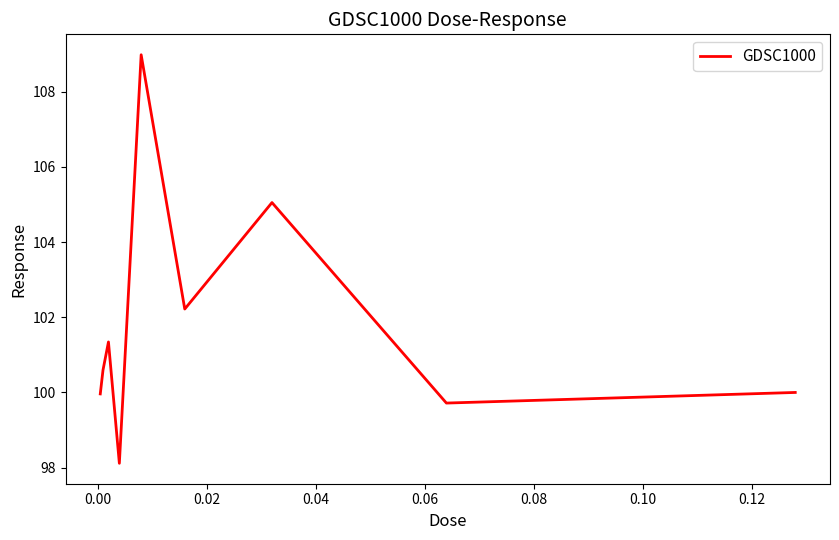

How many lines are shown in the chart?

1